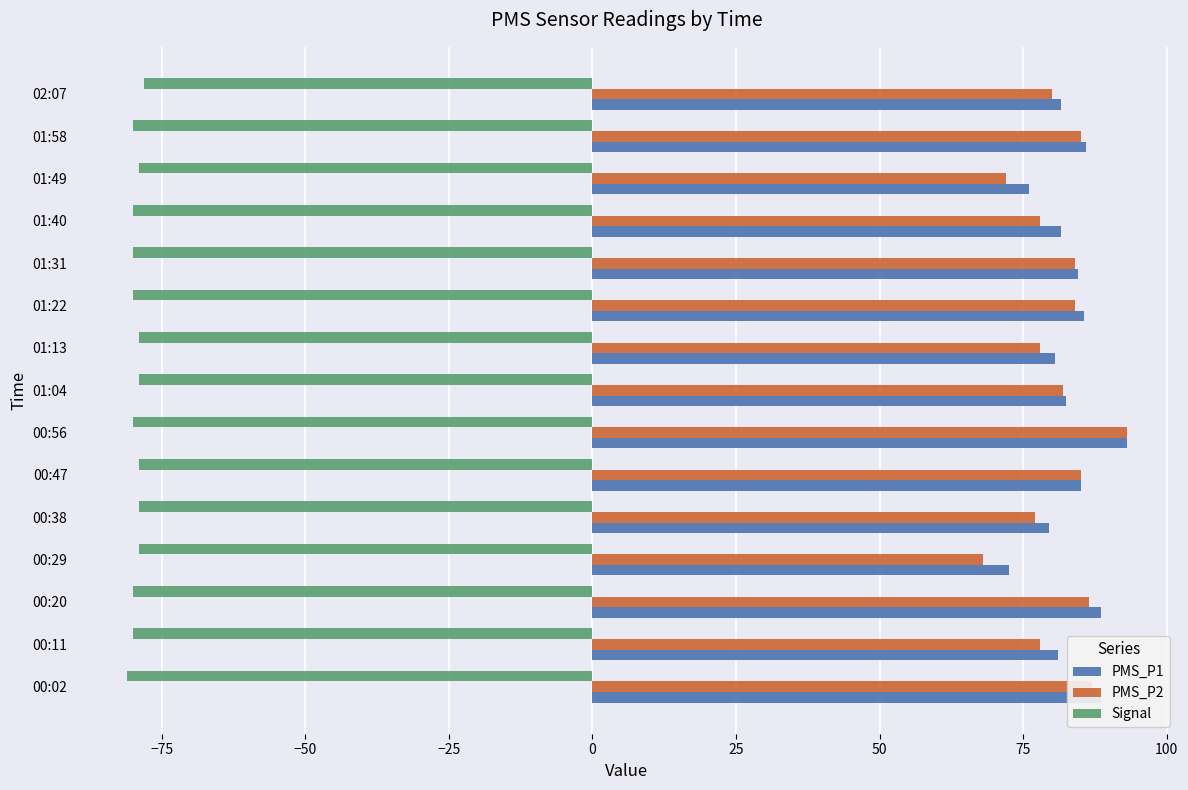

What is the maximum value for PMS_P2?

93.0